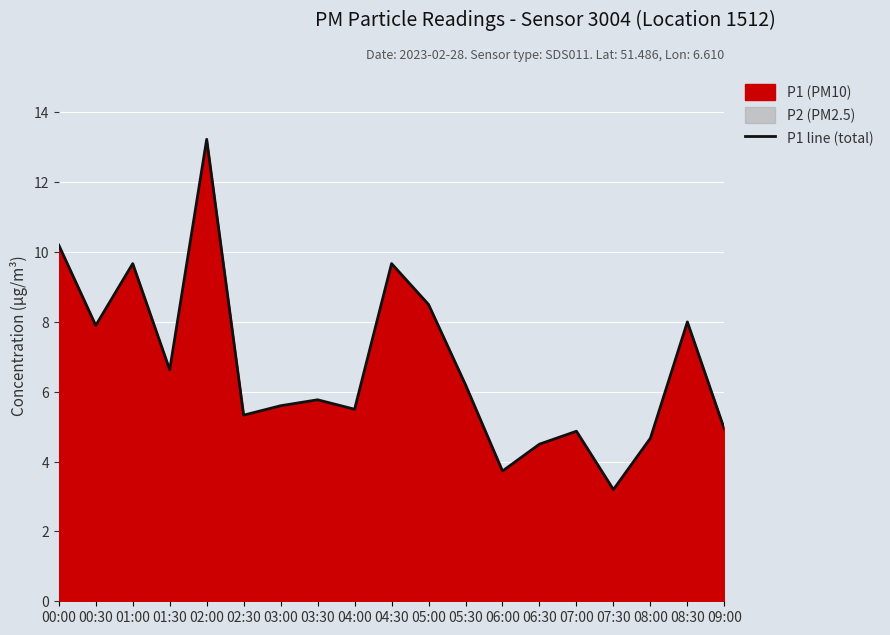

What is the value of the 16th point from the left?

3.2